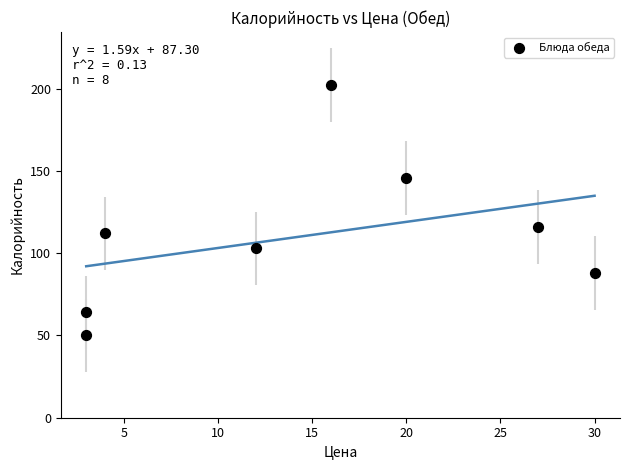

What is the range of Y values (max minus min)?

152.1